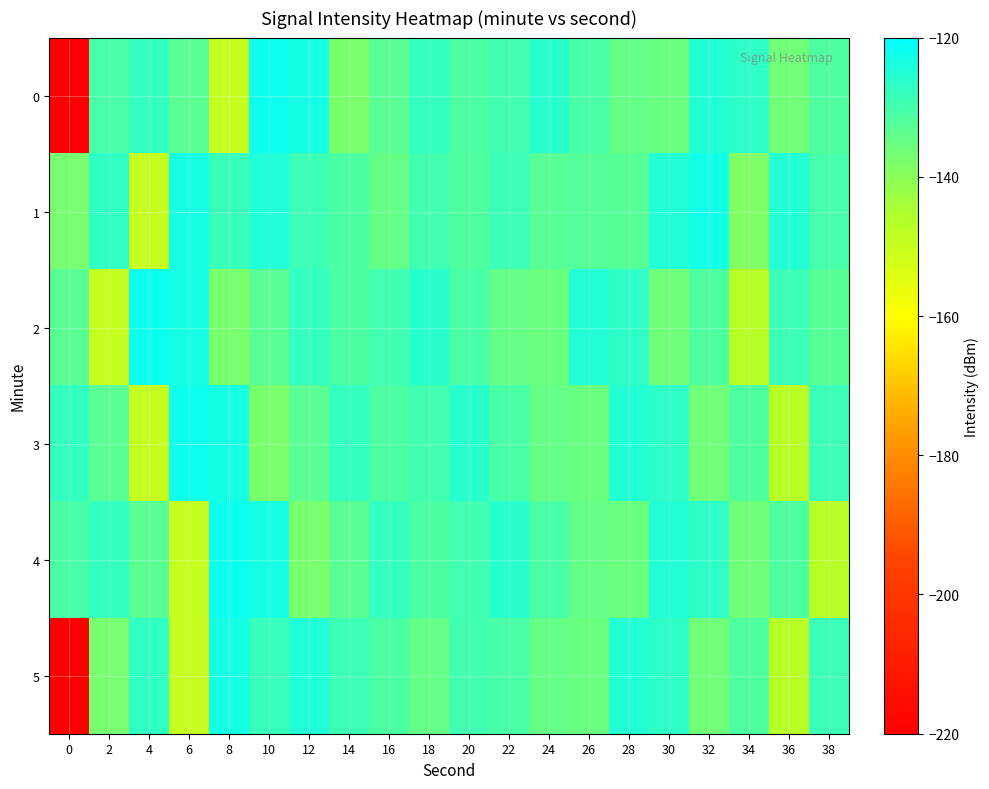

Which series changed the most between 12 and 24?

5